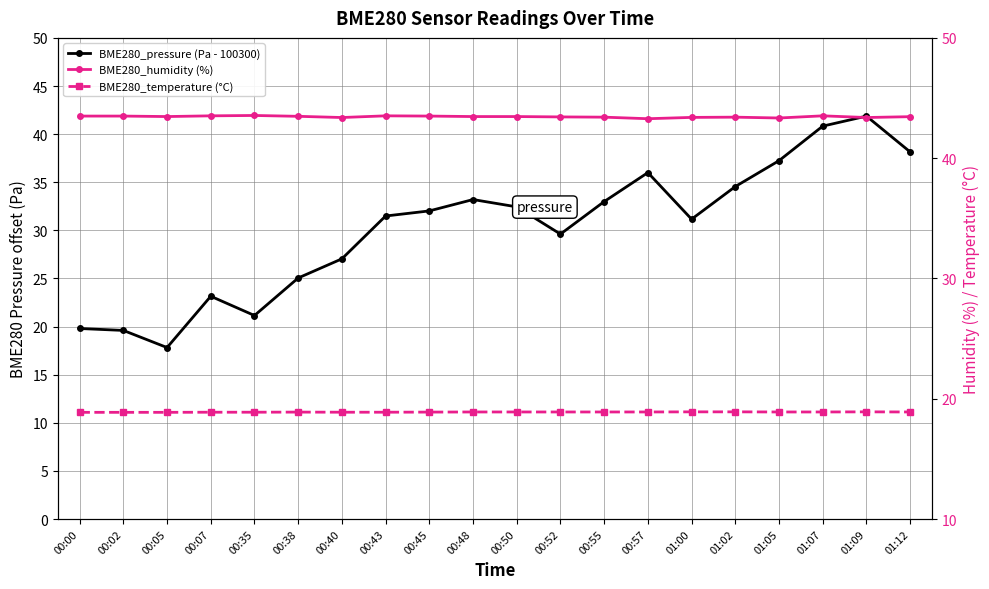

How many distinct data groups are displayed?

3